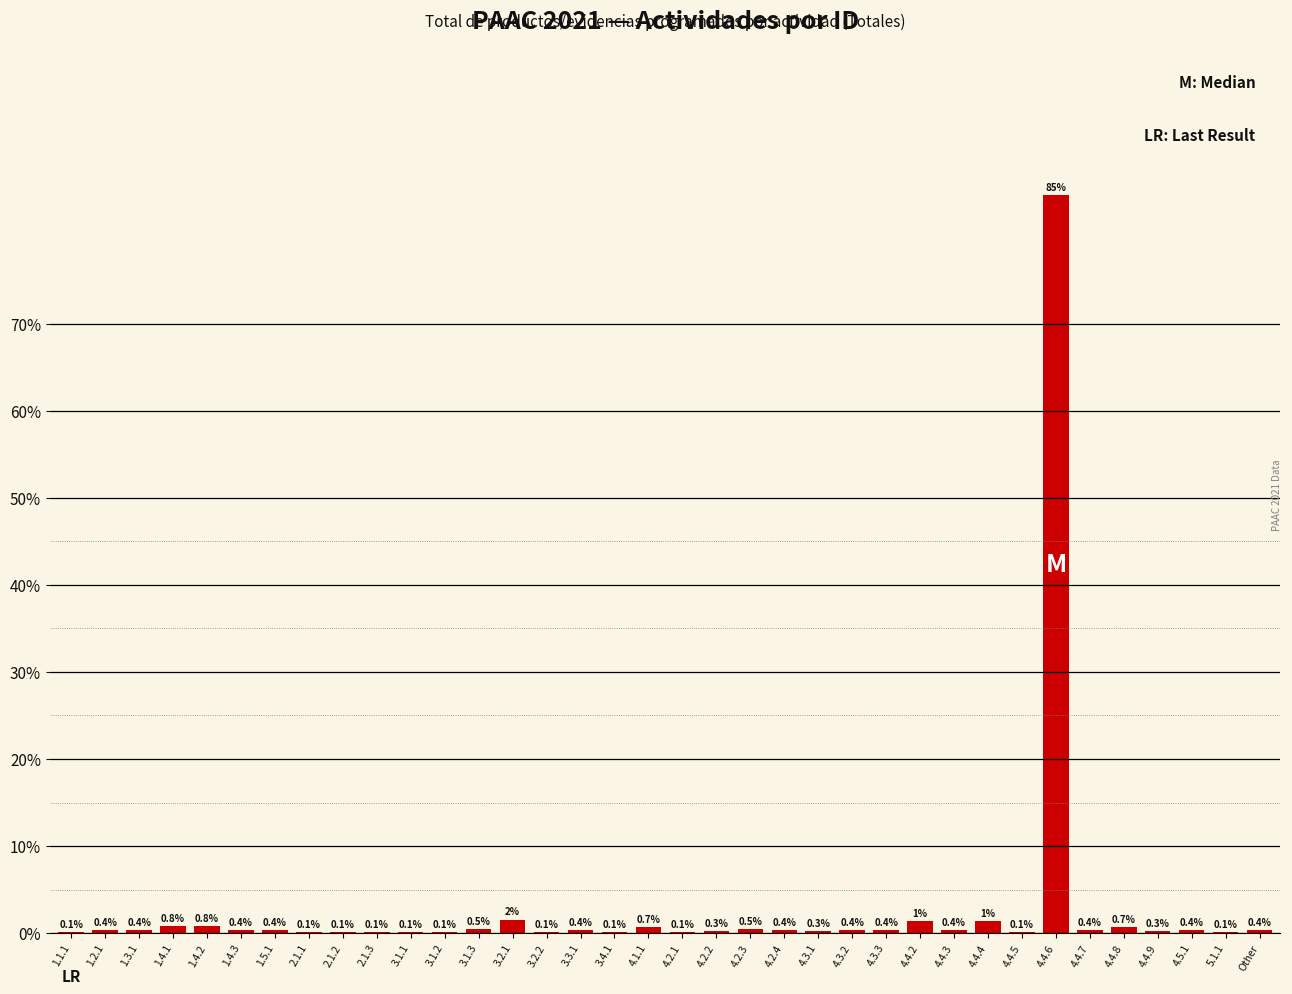

What value does the data have at 1.5.1?

0.4